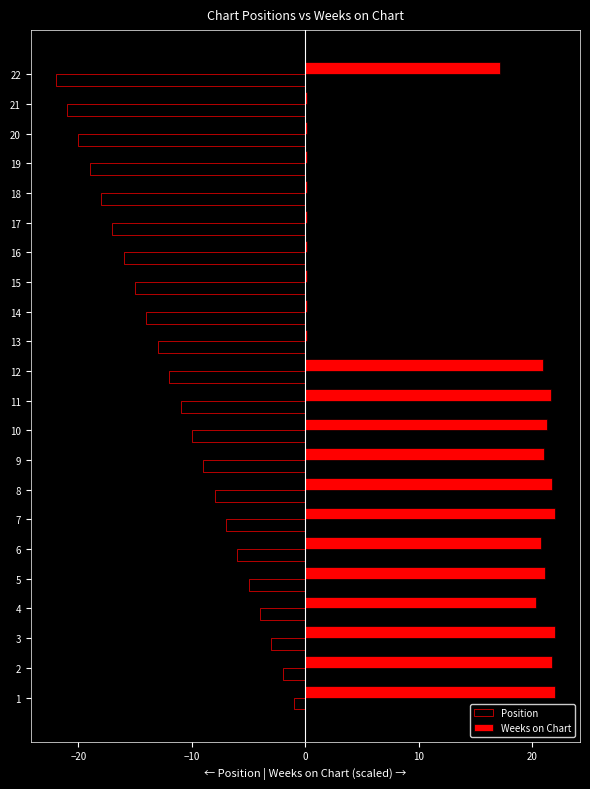

What are all the series names shown in the legend?

Position, Weeks on Chart